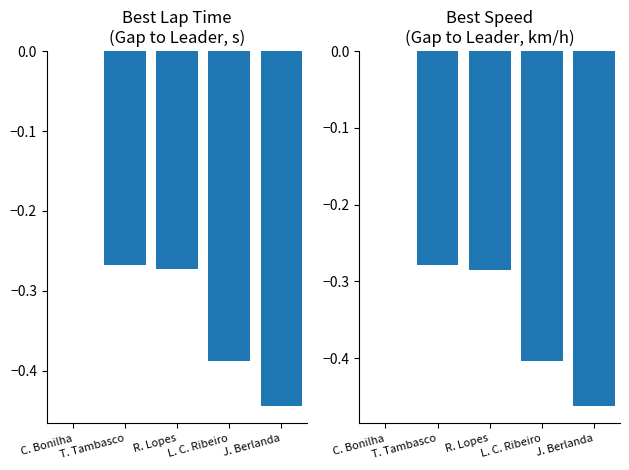

Reading left to right, extract all data points from this chart.

Best Lap time: C. Bonilha=0.0	T. Tambasco=-0.3	R. Lopes=-0.3	L. C. Ribeiro=-0.4	J. Berlanda=-0.4
Best Speed: C. Bonilha=0.0	T. Tambasco=-0.3	R. Lopes=-0.3	L. C. Ribeiro=-0.4	J. Berlanda=-0.5